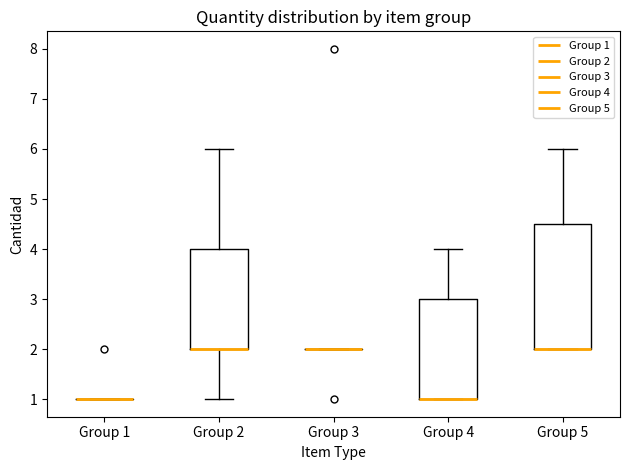

Reading left to right, read every box against the y-axis: the position of its median line, the range the box covers, and the ends of its whiskers. The values are not printed on the chart, so give them approximately, as read against the axis.

Group 1: box collapsed to a line at 1.0, whiskers 1.0 to 1.0
Group 2: median 2.0 (drawn on the box's lower edge), box 2.0 to 4.0, whiskers 1.0 to 6.0
Group 3: box collapsed to a line at 2.0, whiskers 2.0 to 2.0
Group 4: median 1.0 (drawn on the box's lower edge), box 1.0 to 3.0, whiskers 1.0 to 4.0
Group 5: median 2.0 (drawn on the box's lower edge), box 2.0 to 4.5, whiskers 2.0 to 6.0